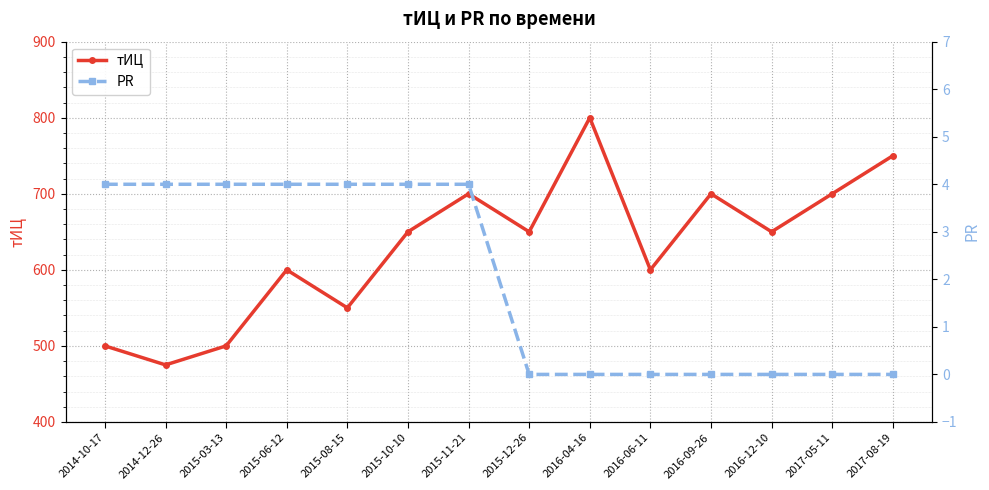

What are all the series names shown in the legend?

тИЦ, PR